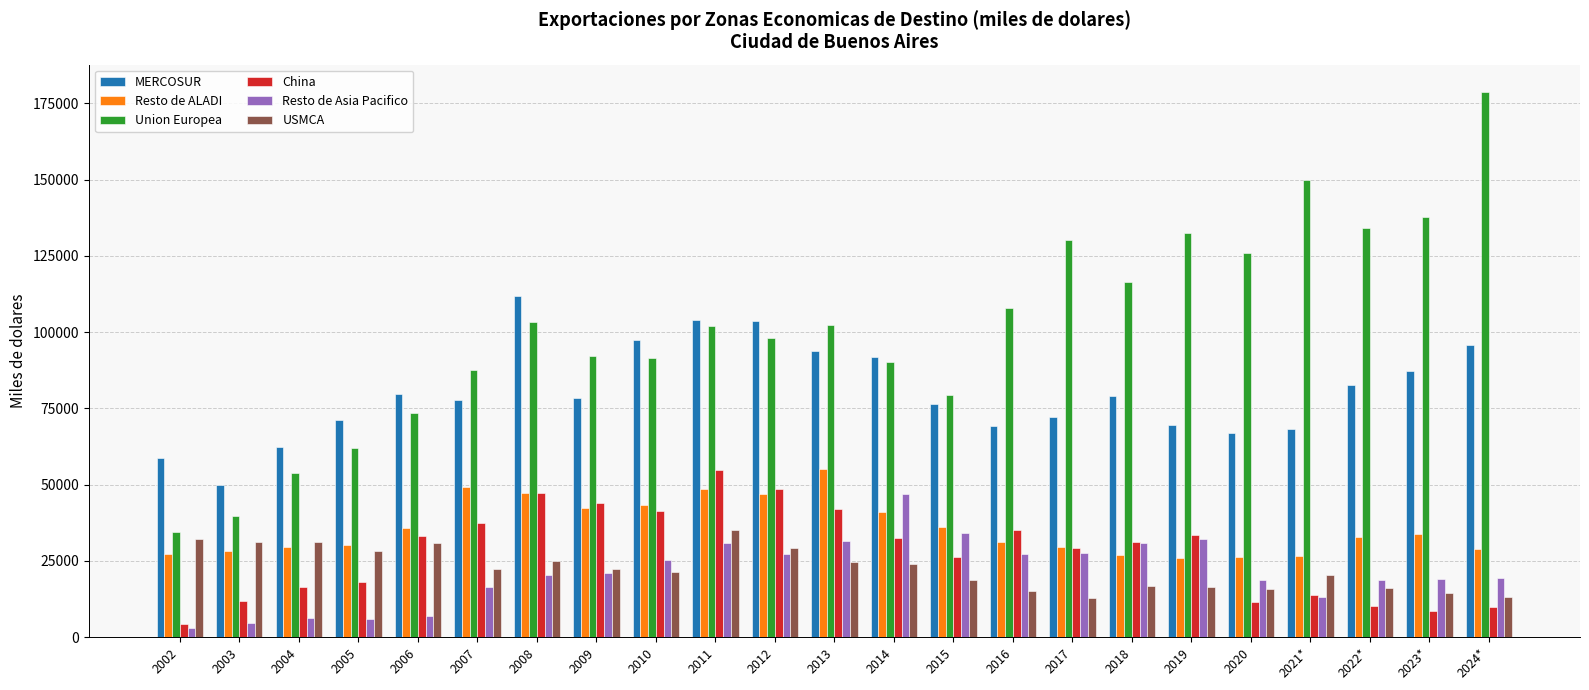

How many series are shown in this chart?

6